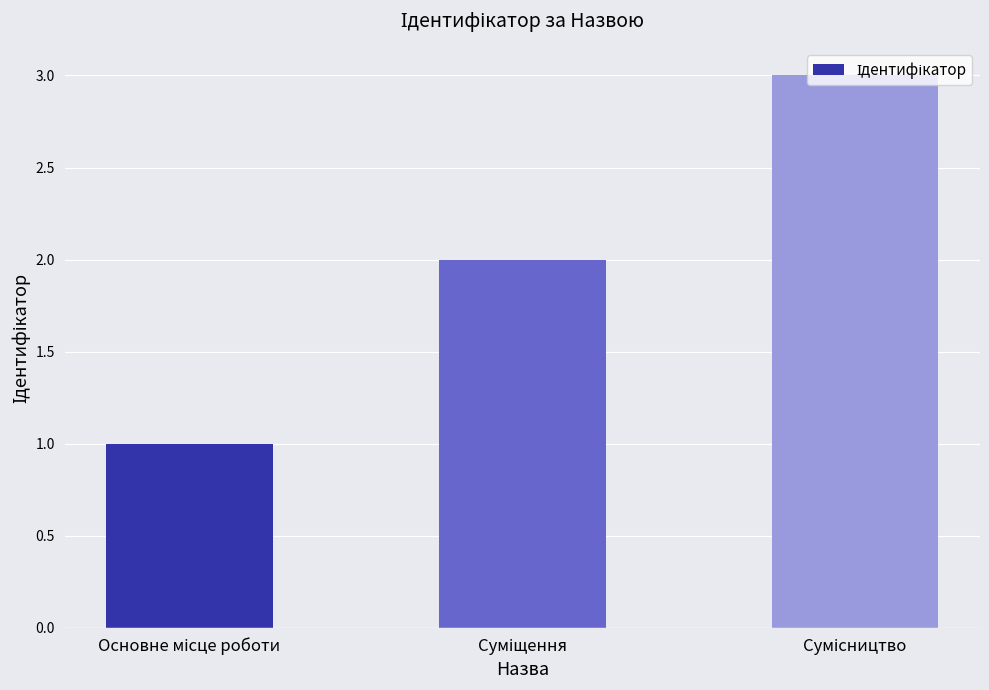

What is the maximum value shown in the chart?

3